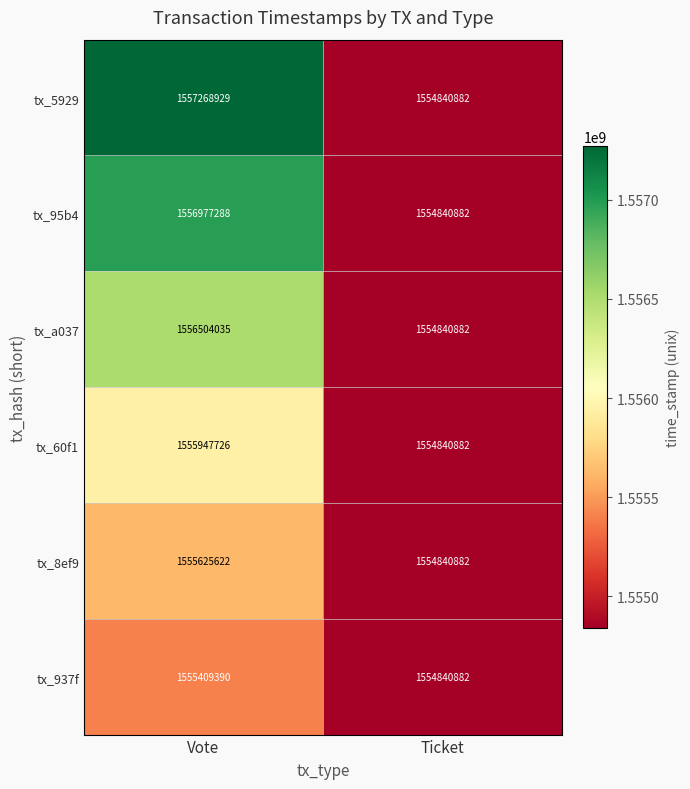

Rank the categories by tx_95b4 value from lowest to highest.

Ticket, Vote